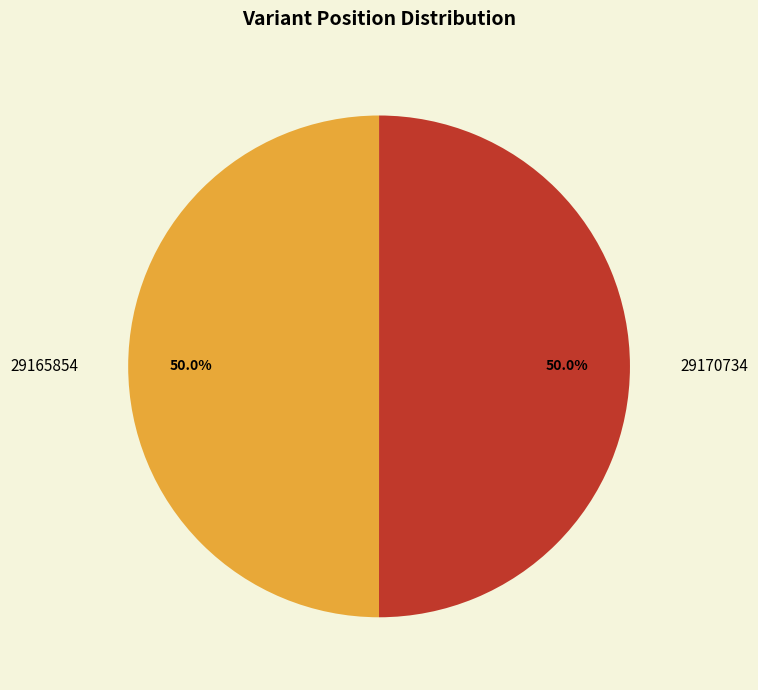

How many segments does this pie chart have?

2